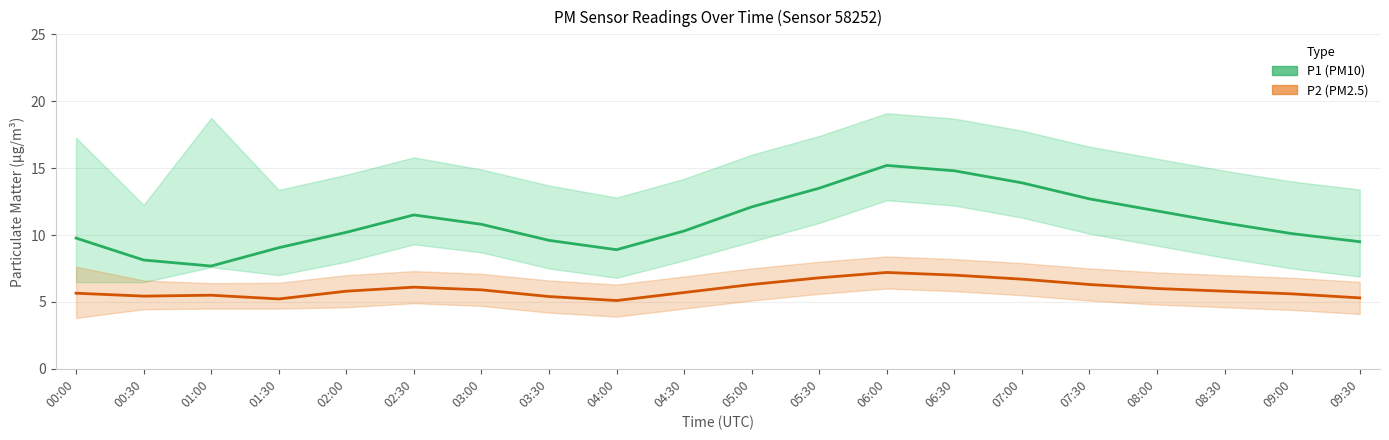

Rank the categories by P2 (PM2.5) mean value from highest to lowest.

06:00, 06:30, 05:30, 07:00, 05:00, 07:30, 02:30, 08:00, 03:00, 02:00, 08:30, 04:30, 00:00, 09:00, 01:00, 00:30, 03:30, 09:30, 01:30, 04:00